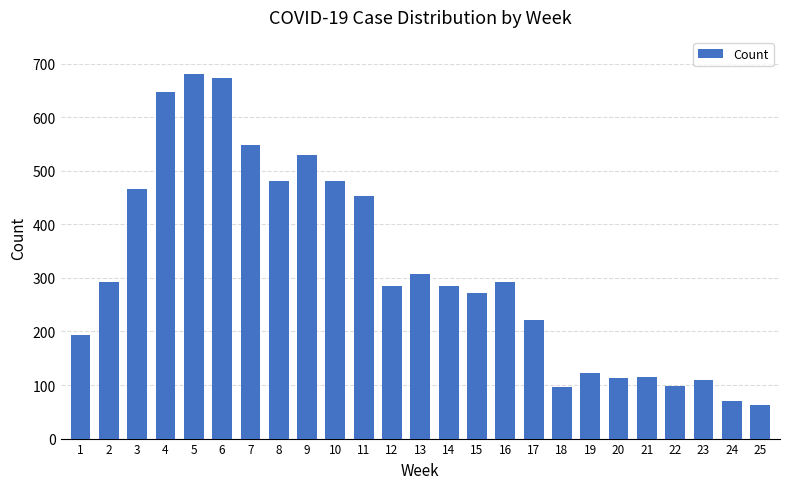

What is the sum of the values at 7 and 1?

742